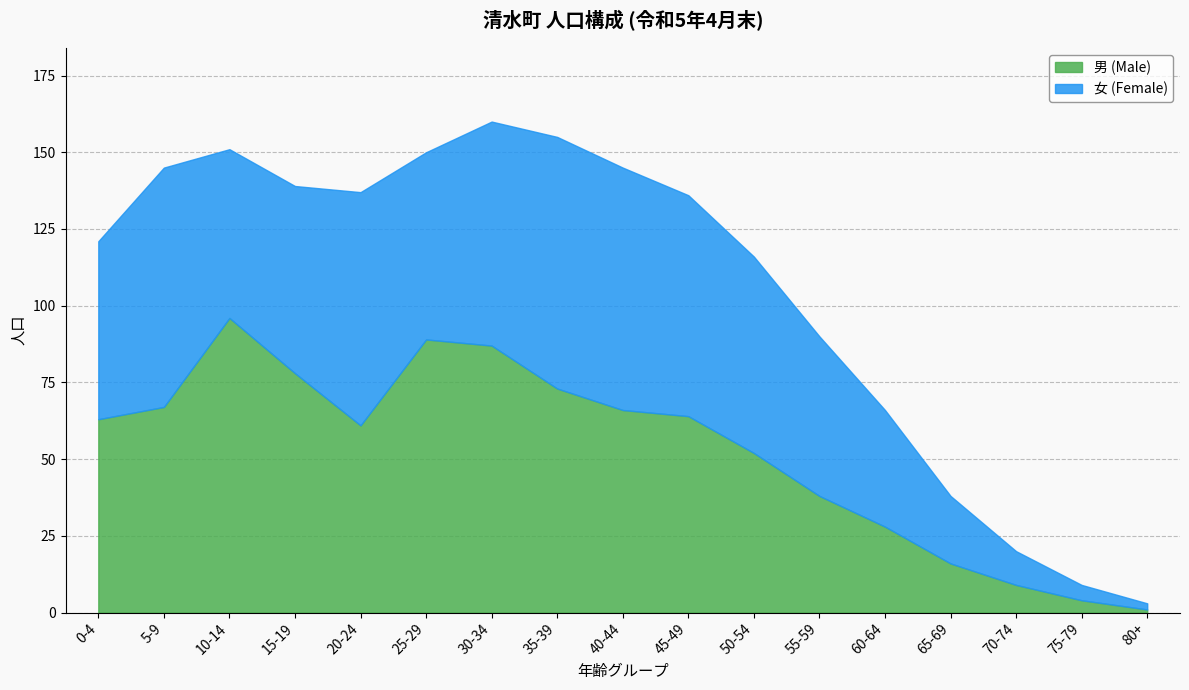

Where is 男 (Male) nearest to the value 48?

50-54